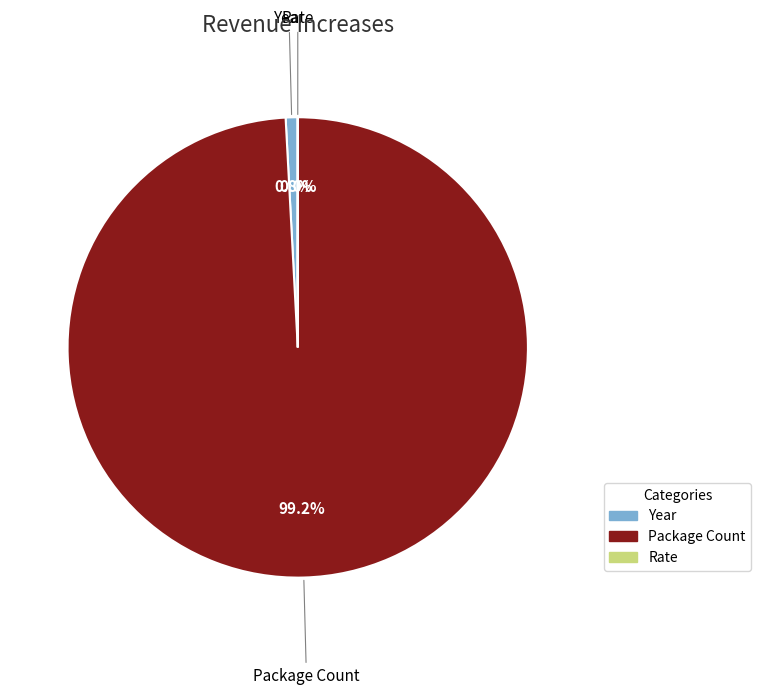

Combined, what portion of the pie is Package Count and Year?

100.0%